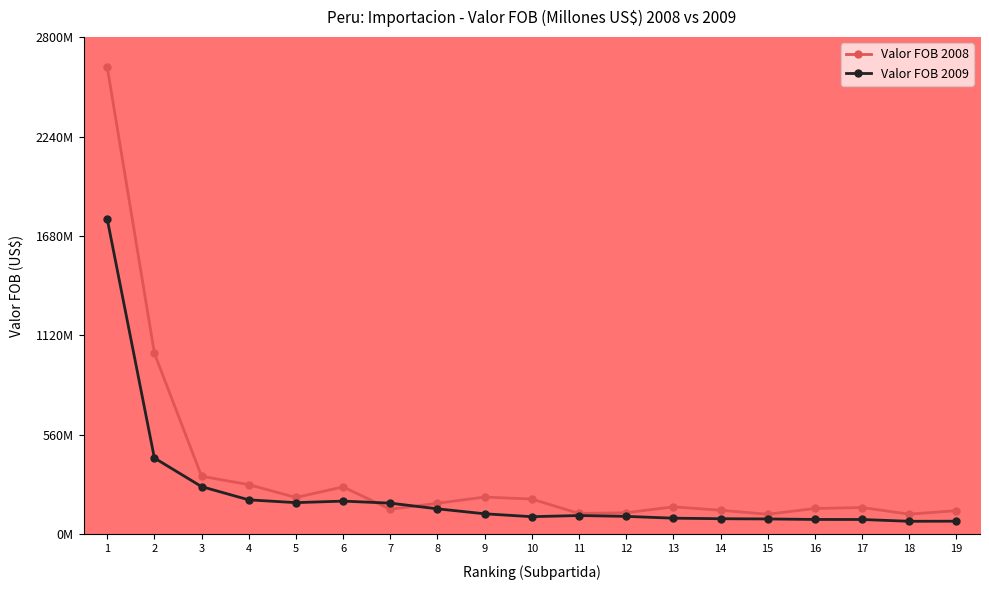

True or false: Valor FOB 2008 and Valor FOB 2009 intersect in this chart.

True